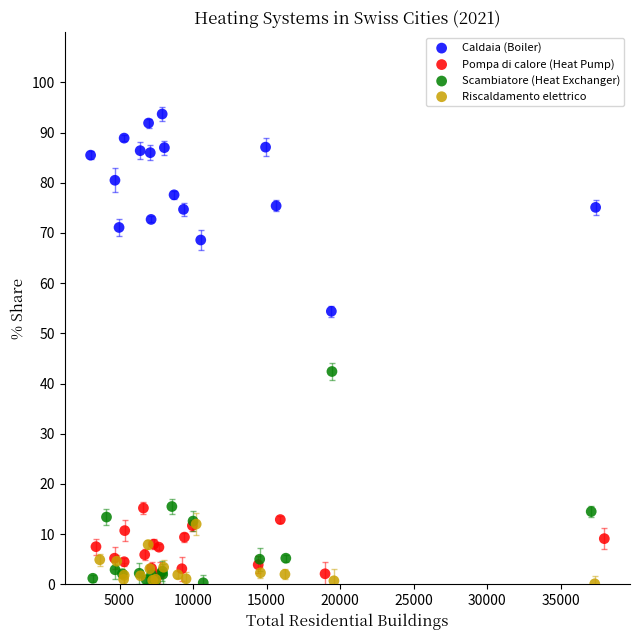

Which series has the largest Y range (max minus min)?

Scambiatore (Heat Exchanger)